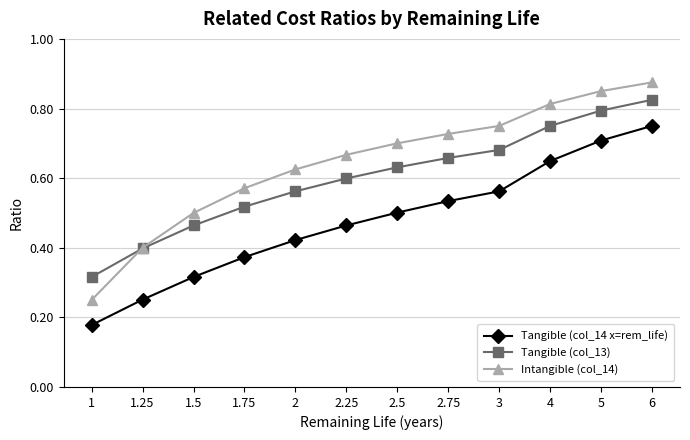

Is the value of Tangible (col_14 x=rem_life) at 3 greater than the value of Intangible (col_14) at 1.25?

Yes